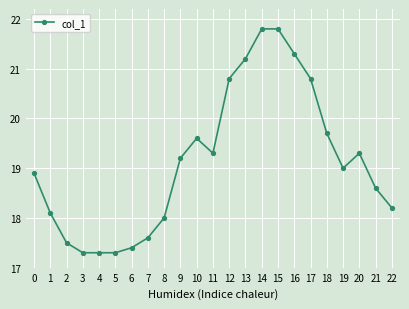

What is the maximum value shown in the chart?

21.8